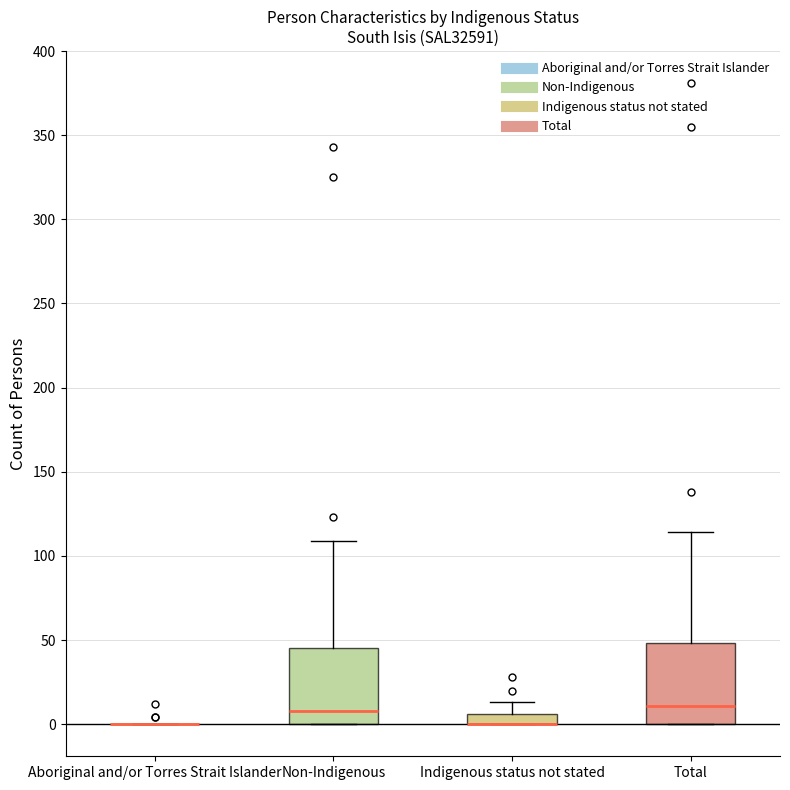

Where is the upper edge of the box for Total on the y-axis? The values are not printed on the chart, so give them approximately, as read against the axis.

50